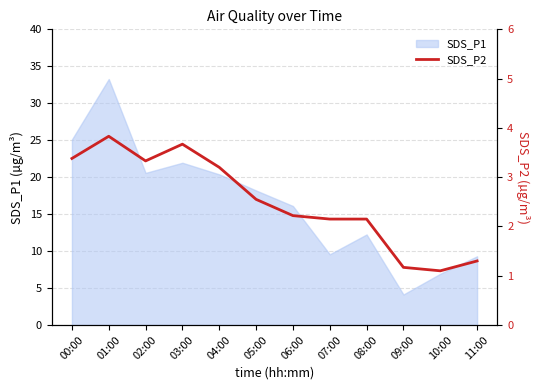

What is the smallest value displayed?

1.1